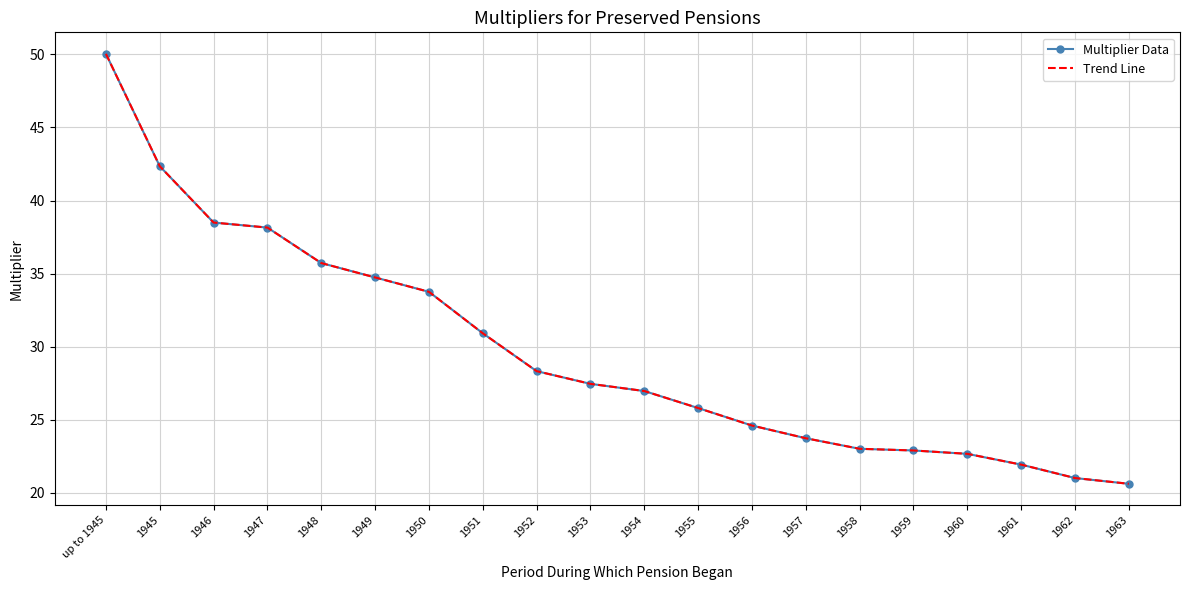

Is it true that Trend Line equals 12.8 at 1954?

False